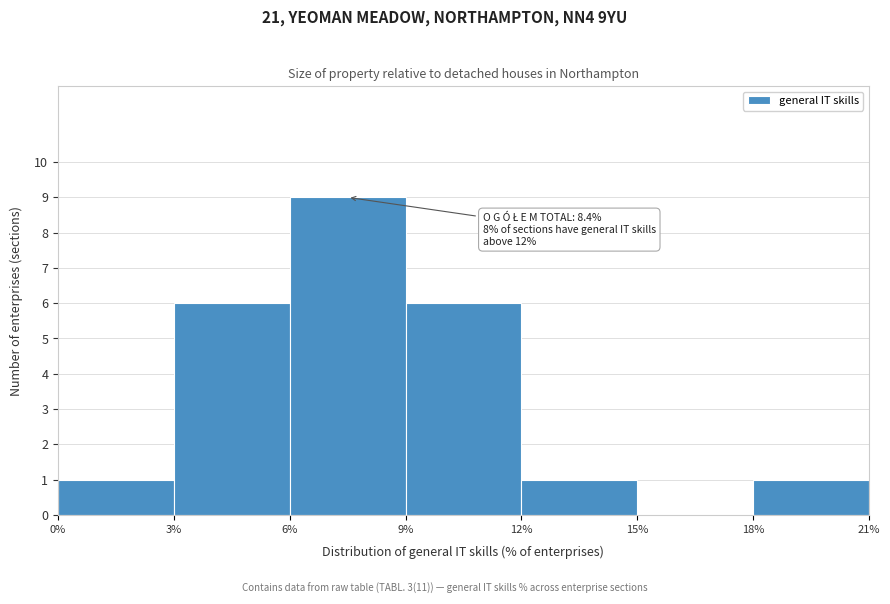

Over which range of the x-axis is the bar tallest?

6% to 9%